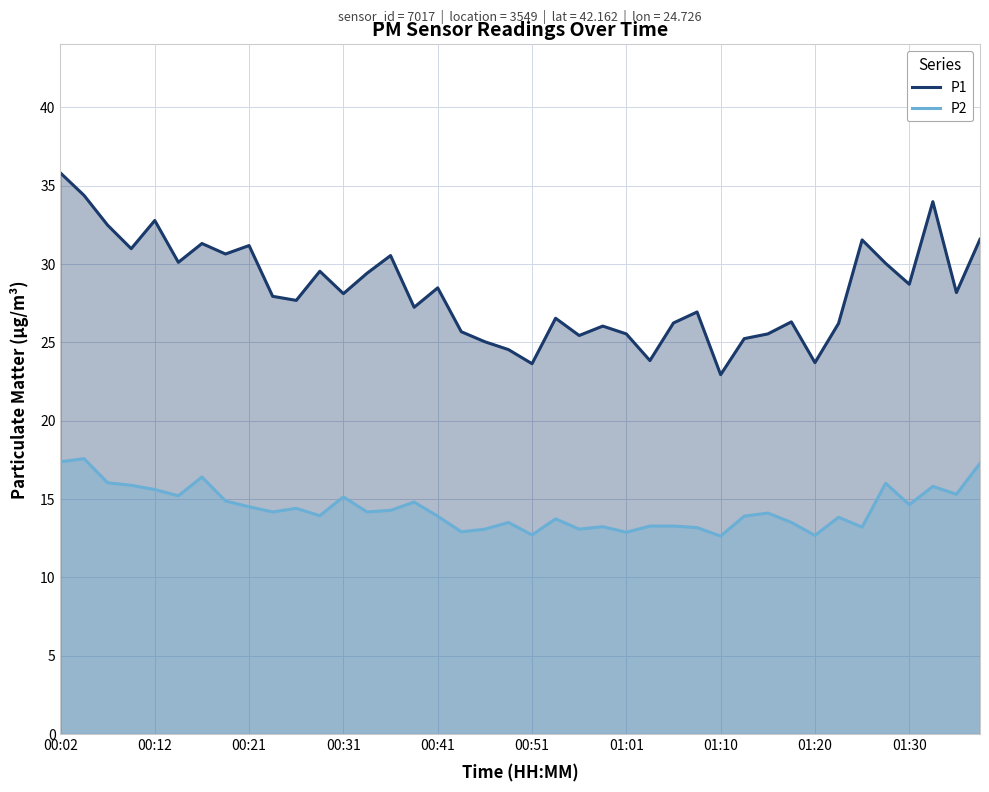

What is the difference between the maximum and second lowest values in the P2 series?

4.9